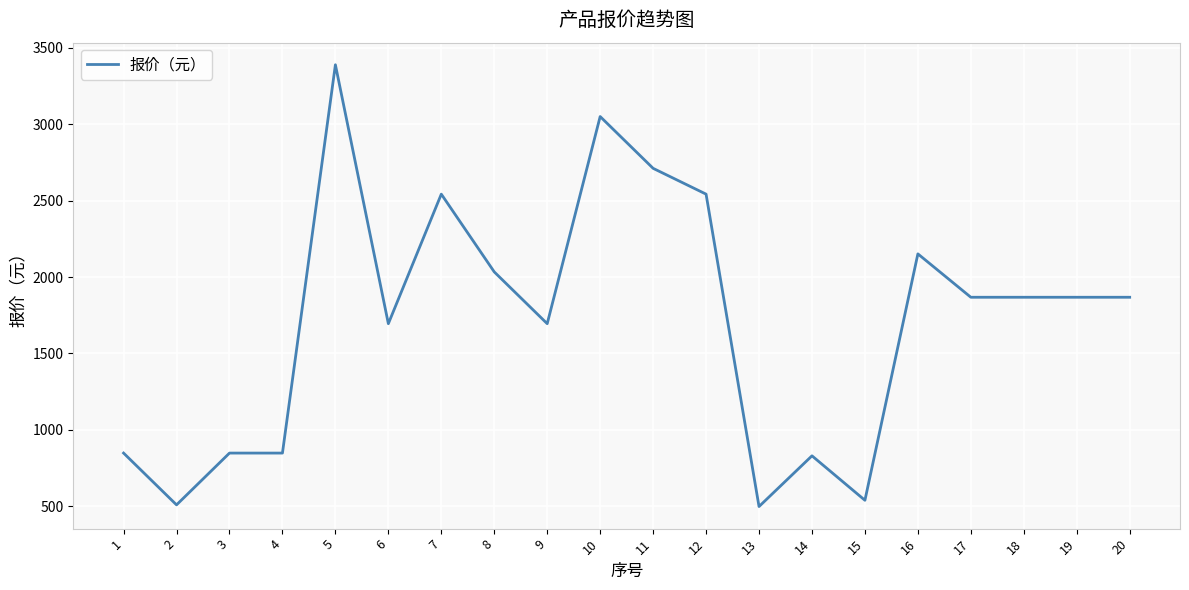

What is the approximate value at 14?

830